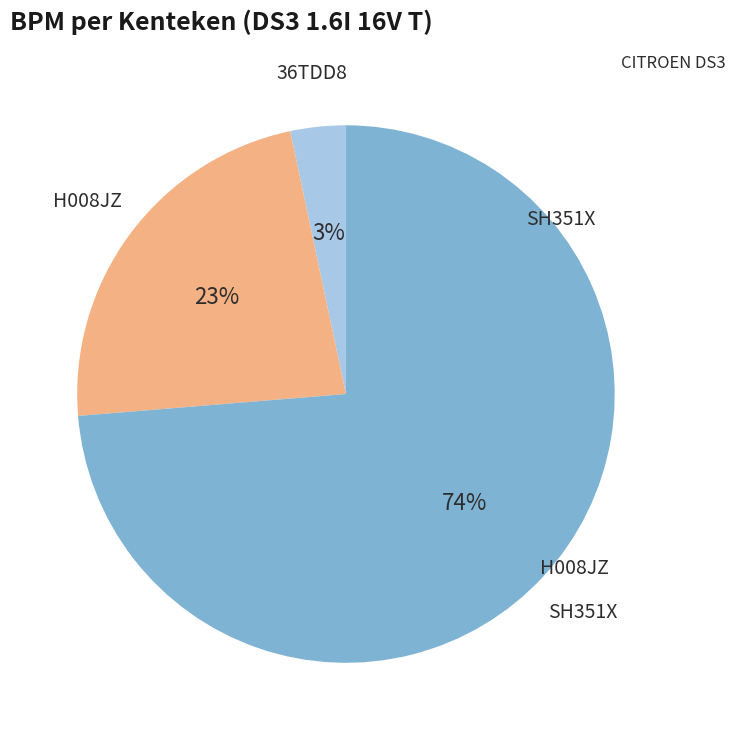

Does 36TDD8 account for over 50% of the chart?

No